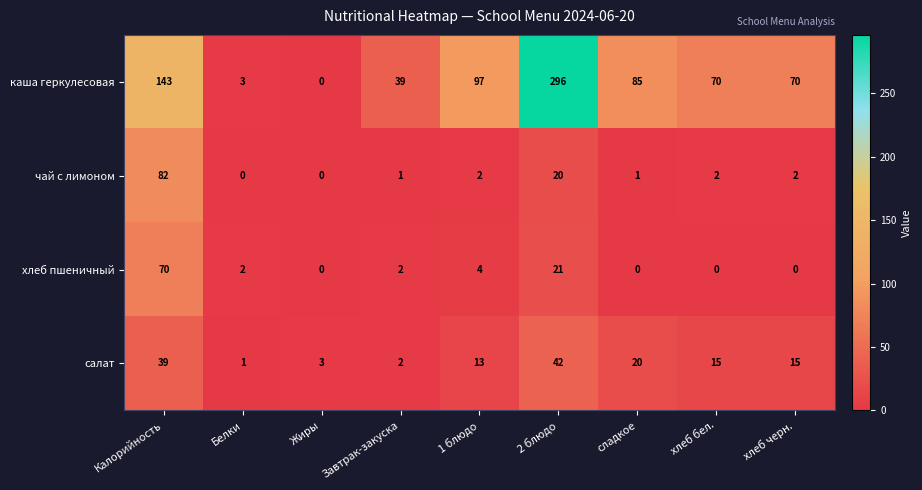

The value of хлеб пшеничный at Жиры is 0. True or false?

True